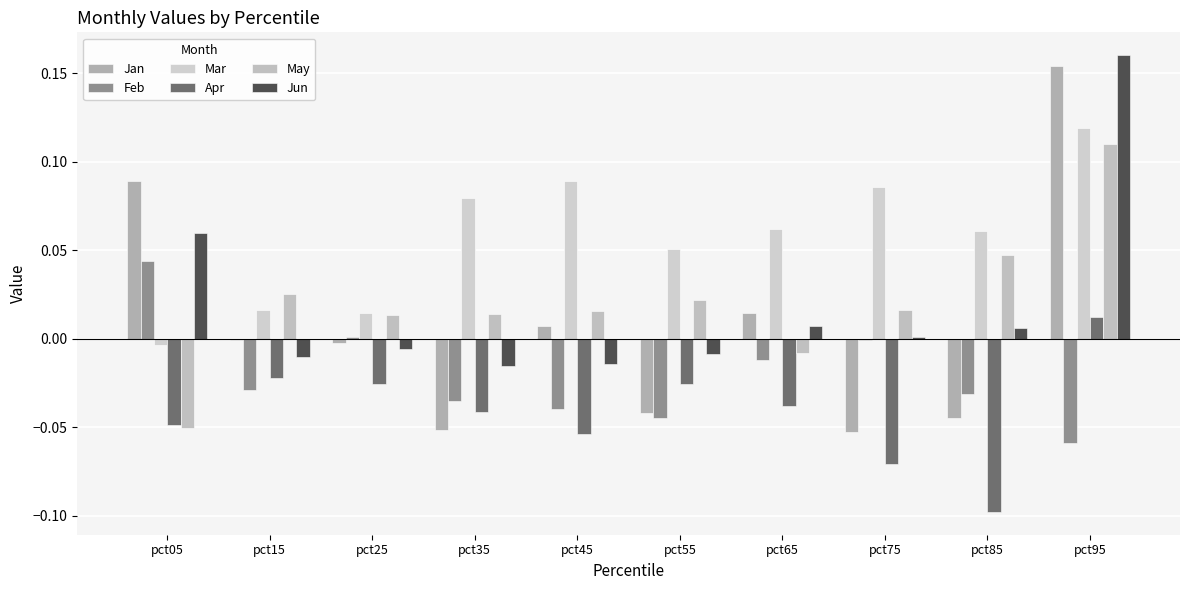

Reading left to right, transcribe all the data shown in this chart.

Jan: pct05=0.1	pct15=-0.0	pct25=-0.0	pct35=-0.1	pct45=0.0	pct55=-0.0	pct65=0.0	pct75=-0.1	pct85=-0.0	pct95=0.2
Feb: pct05=0.0	pct15=-0.0	pct25=0.0	pct35=-0.0	pct45=-0.0	pct55=-0.0	pct65=-0.0	pct75=-0.0	pct85=-0.0	pct95=-0.1
Mar: pct05=-0.0	pct15=0.0	pct25=0.0	pct35=0.1	pct45=0.1	pct55=0.1	pct65=0.1	pct75=0.1	pct85=0.1	pct95=0.1
Apr: pct05=-0.0	pct15=-0.0	pct25=-0.0	pct35=-0.0	pct45=-0.1	pct55=-0.0	pct65=-0.0	pct75=-0.1	pct85=-0.1	pct95=0.0
May: pct05=-0.1	pct15=0.0	pct25=0.0	pct35=0.0	pct45=0.0	pct55=0.0	pct65=-0.0	pct75=0.0	pct85=0.0	pct95=0.1
Jun: pct05=0.1	pct15=-0.0	pct25=-0.0	pct35=-0.0	pct45=-0.0	pct55=-0.0	pct65=0.0	pct75=0.0	pct85=0.0	pct95=0.2